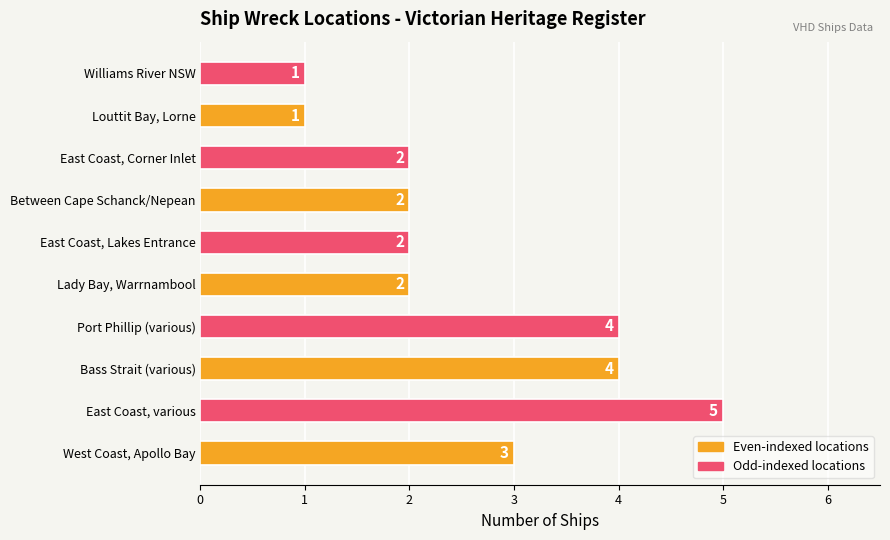

At which label is the value closest to 3?

West Coast, Apollo Bay